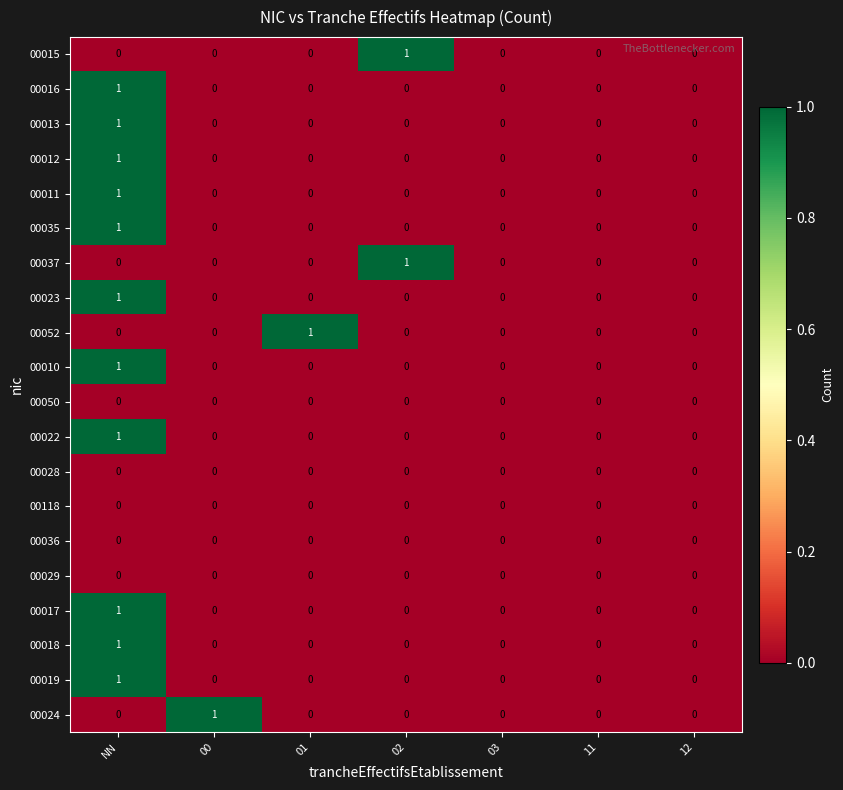

The value of 00024 at 02 is 0. True or false?

True